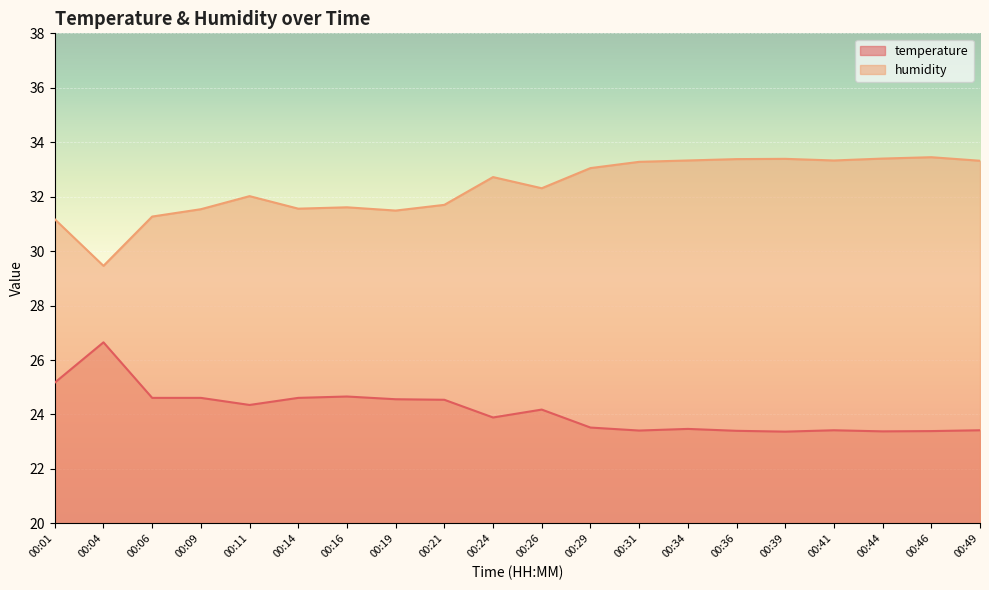

True or false: humidity and temperature intersect in this chart.

False